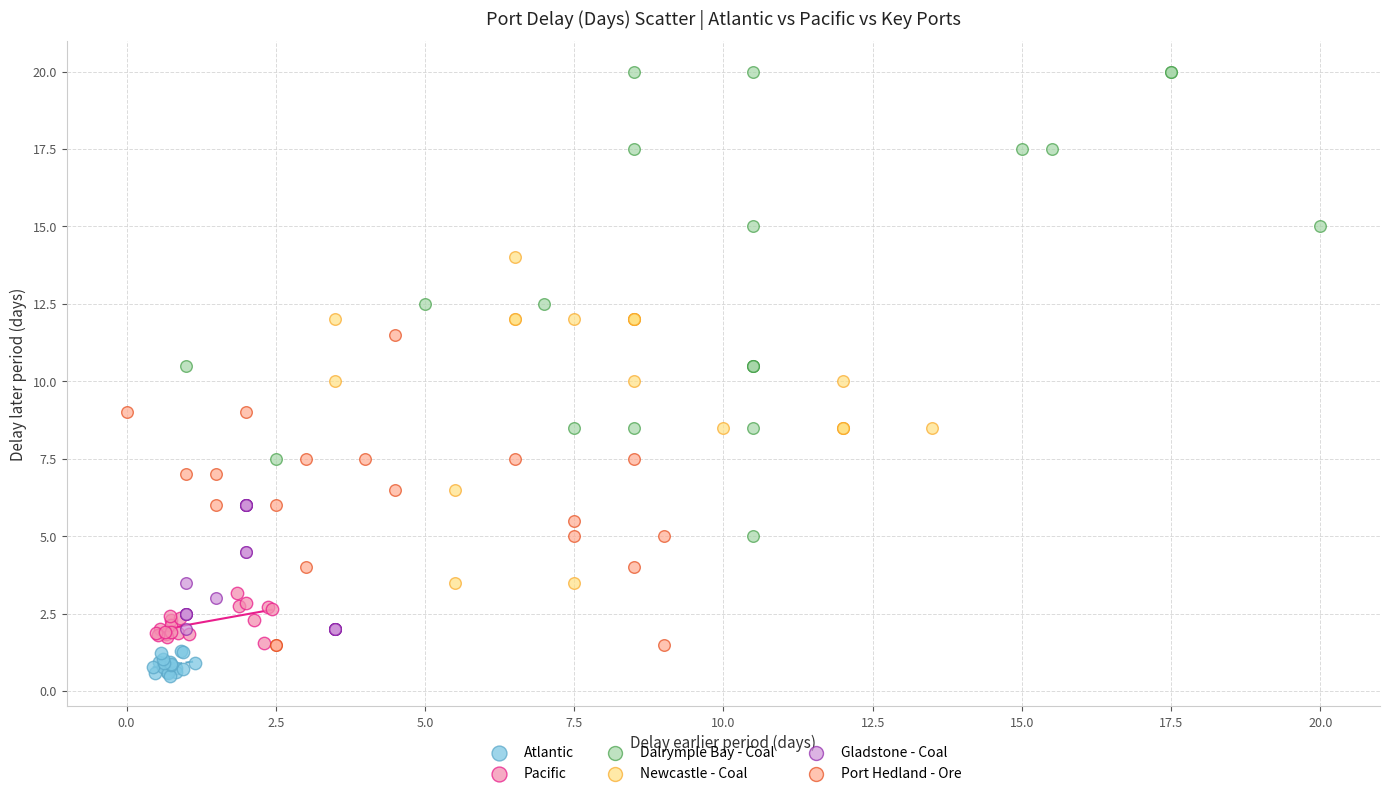

Which series contains the lowest Y value?

Atlantic